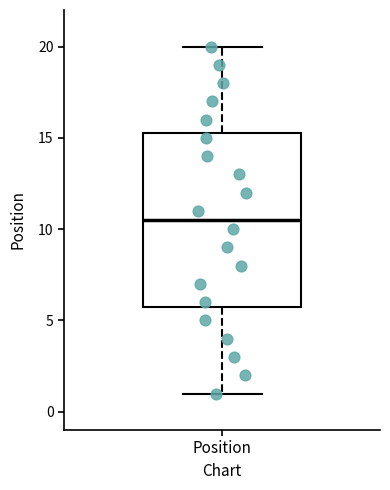

Where is the lower edge of the box for Position on the y-axis? The values are not printed on the chart, so give them approximately, as read against the axis.

6.0